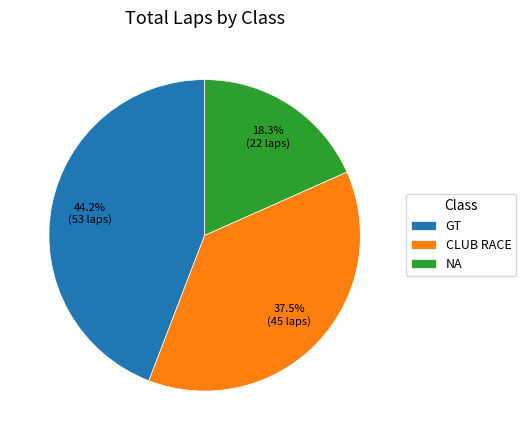

Does GT represent more than half of the total?

No